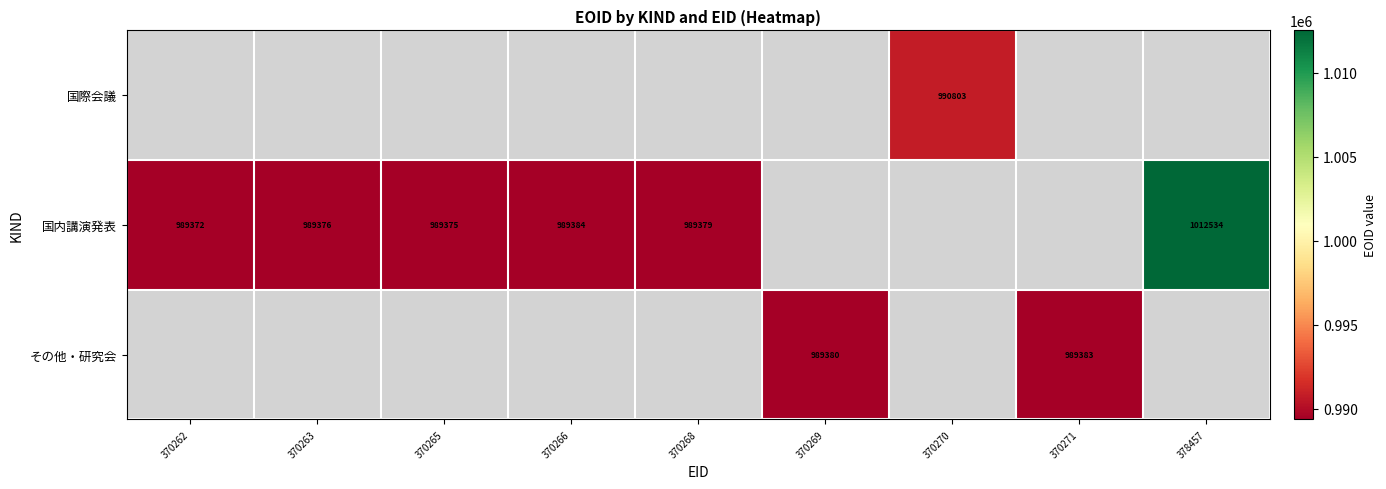

True or false: 国内講演発表 has a value of 989384 at 370266.

True